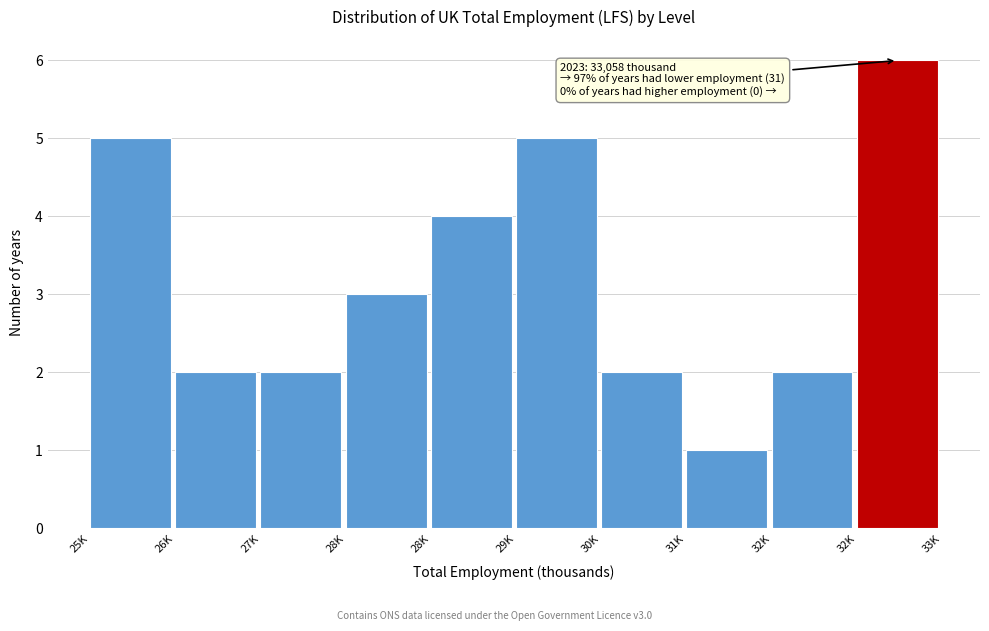

How many values are below 3?

5